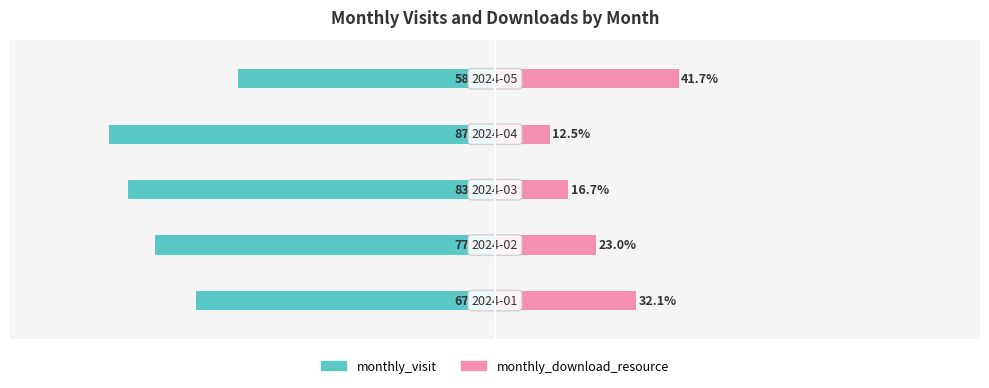

Which series has the largest range (max minus min)?

monthly_download_resource